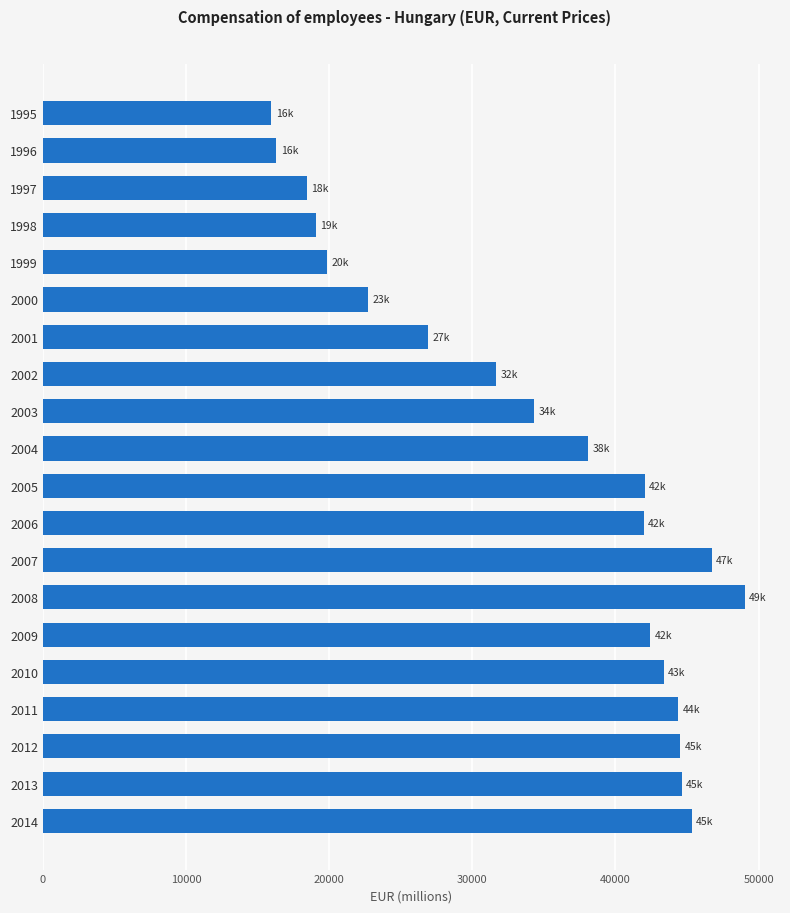

Does the chart contain any negative values?

No